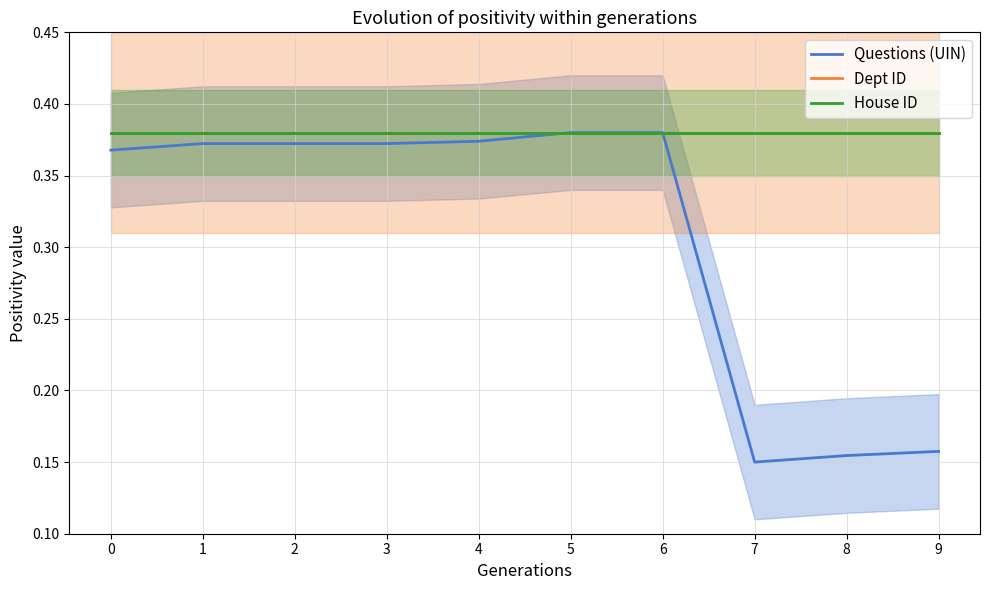

What is the minimum value shown in the chart?

0.1